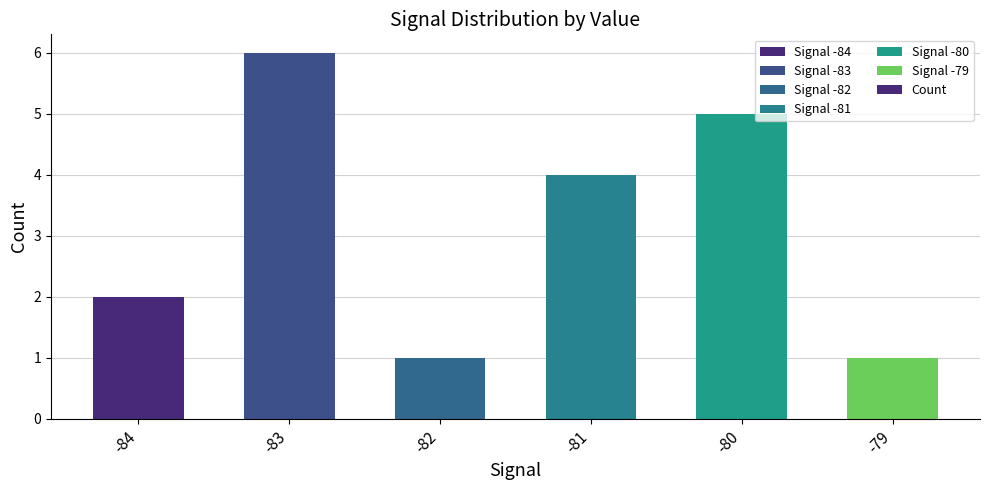

What is the difference between the maximum and minimum values?

5